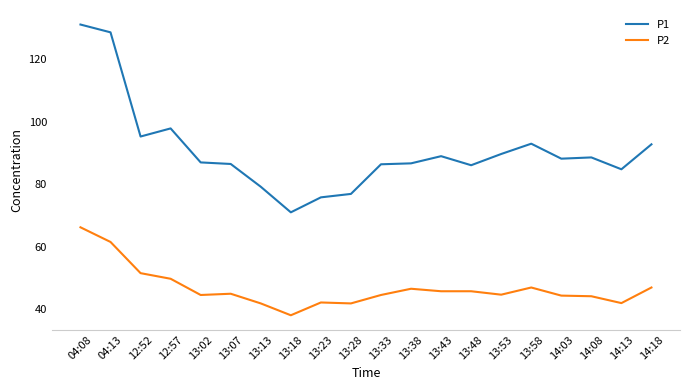

At which label does P2 first exceed 44?

04:08